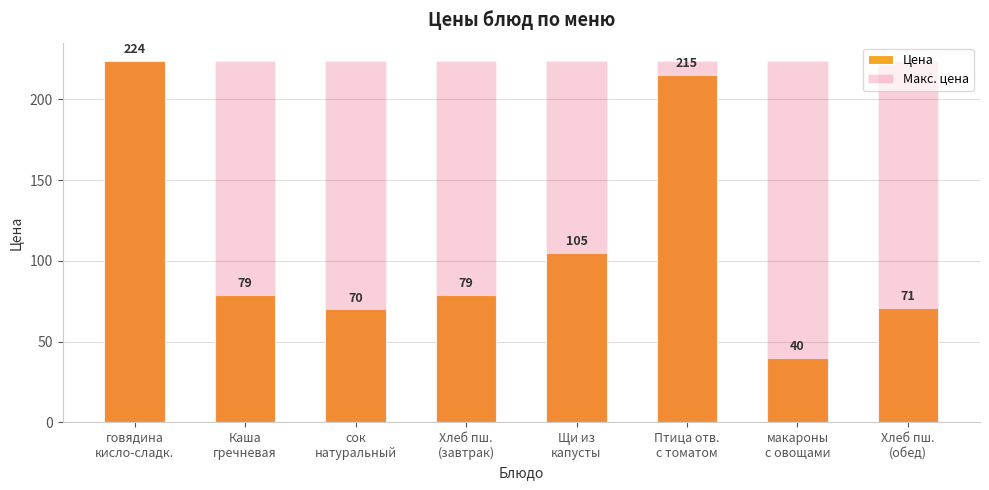

What is the greatest value displayed?

224